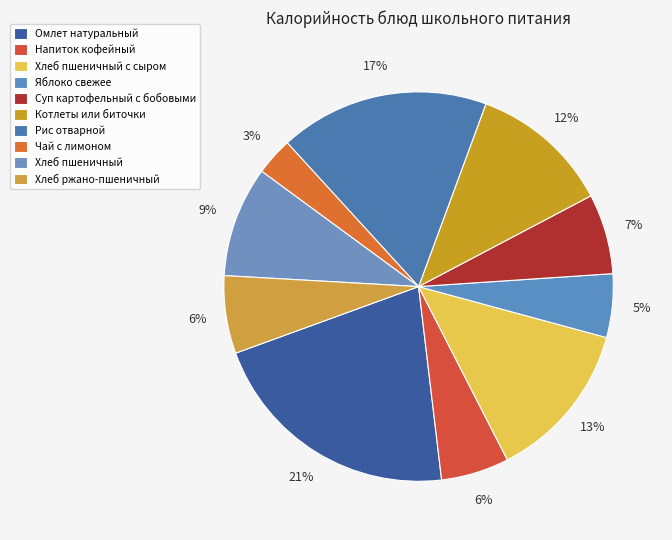

Which has a higher value, Омлет натуральный or Хлеб пшеничный?

Омлет натуральный